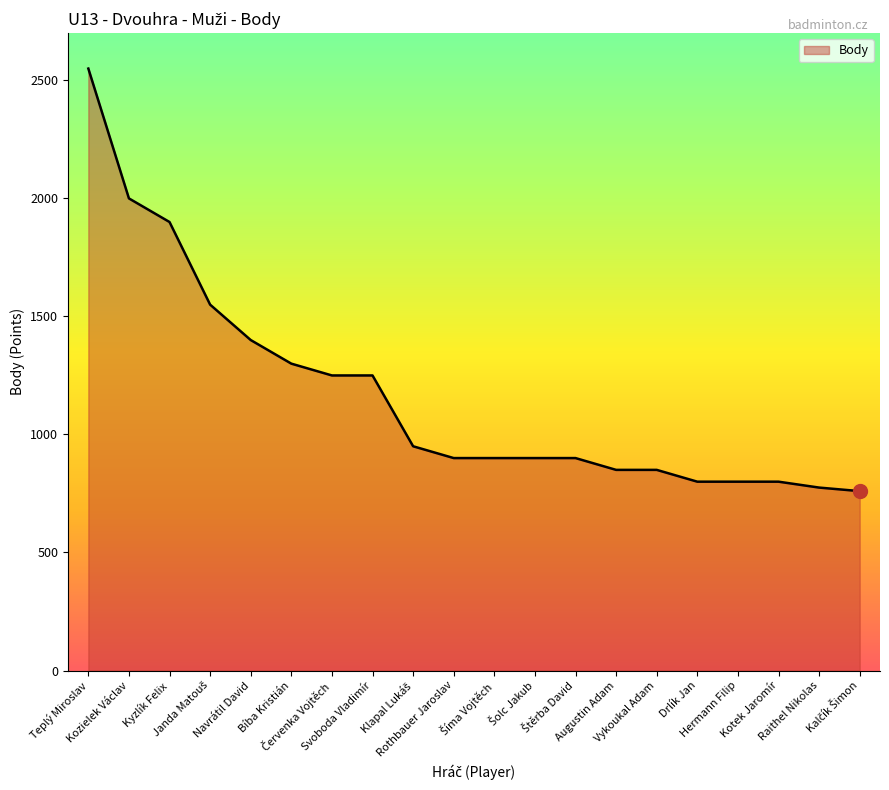

What is the maximum value shown in the chart?

2550